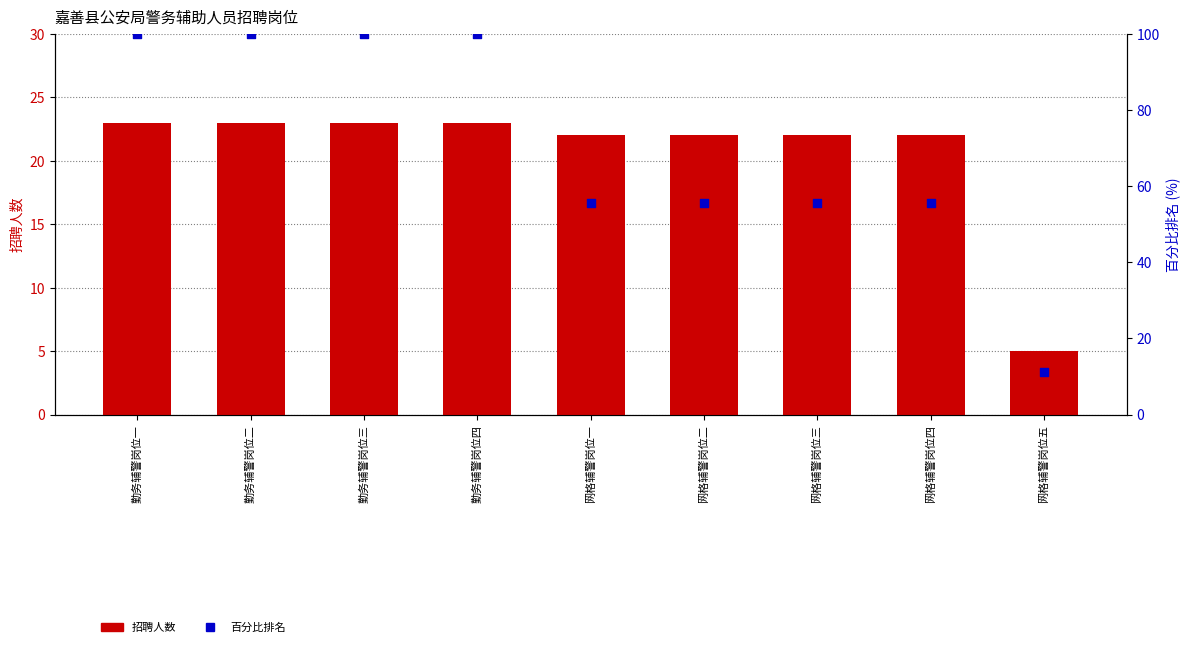

Is the value of 招聘人数 at 勤务辅警岗位三 greater than the value of 百分比排名 at 勤务辅警岗位二?

No